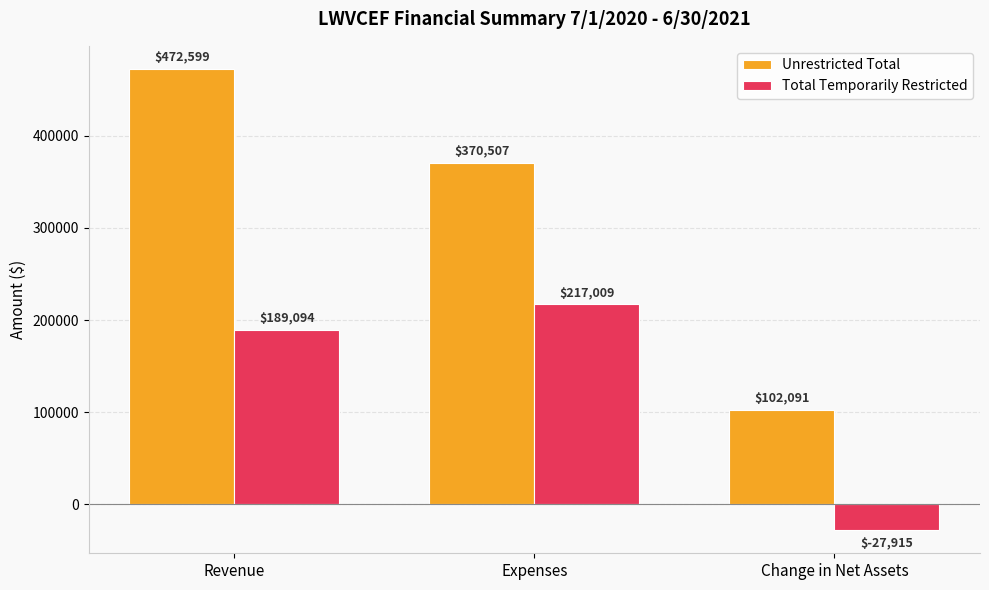

What is the difference between the Total Temporarily Restricted values at Expenses and Change in Net Assets?

244923.6